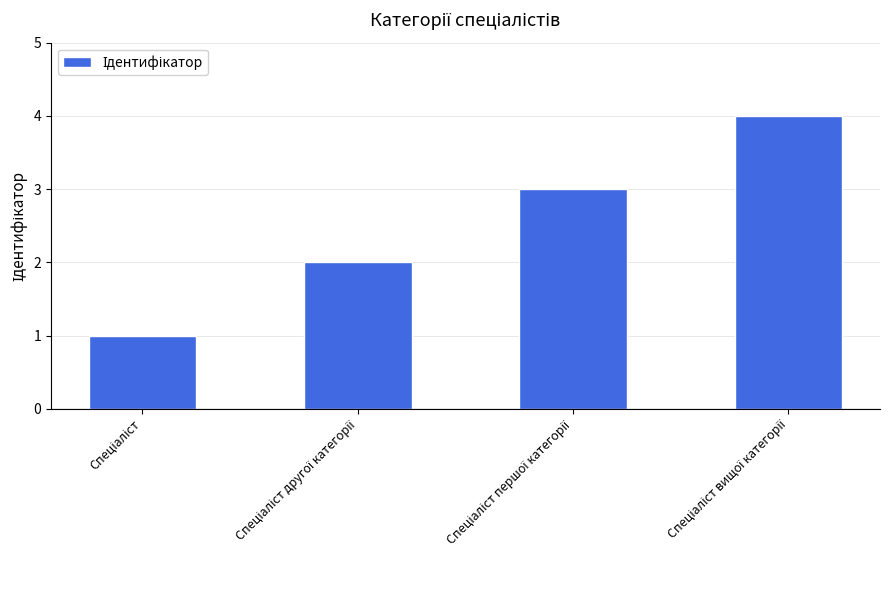

What is the sum of all values?

10